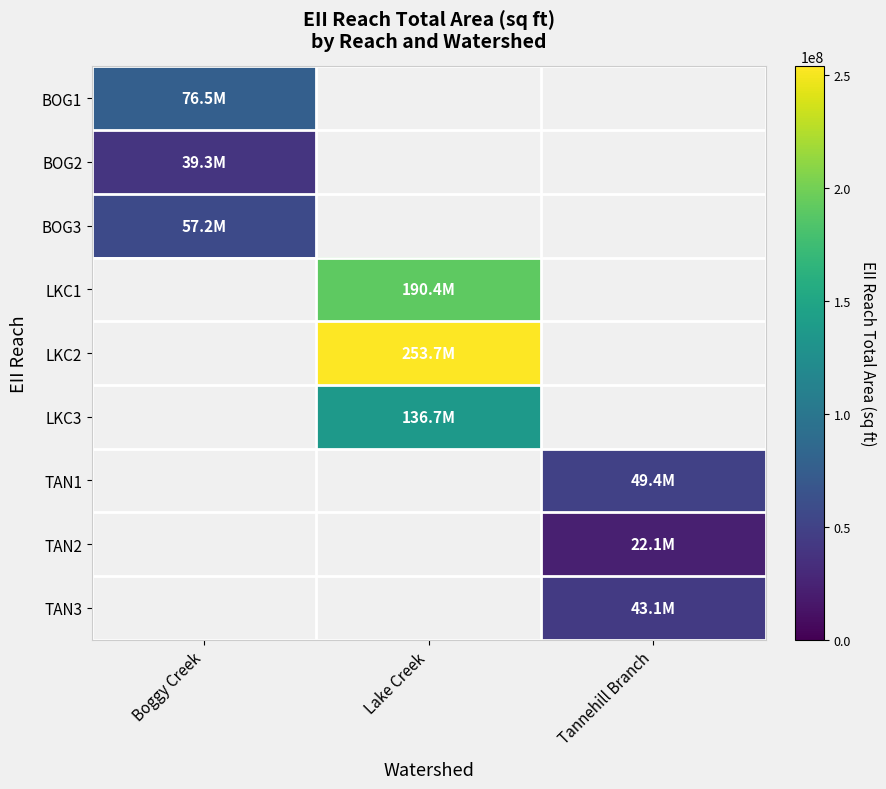

Which category has the lowest value across all series?

Tannehill Branch